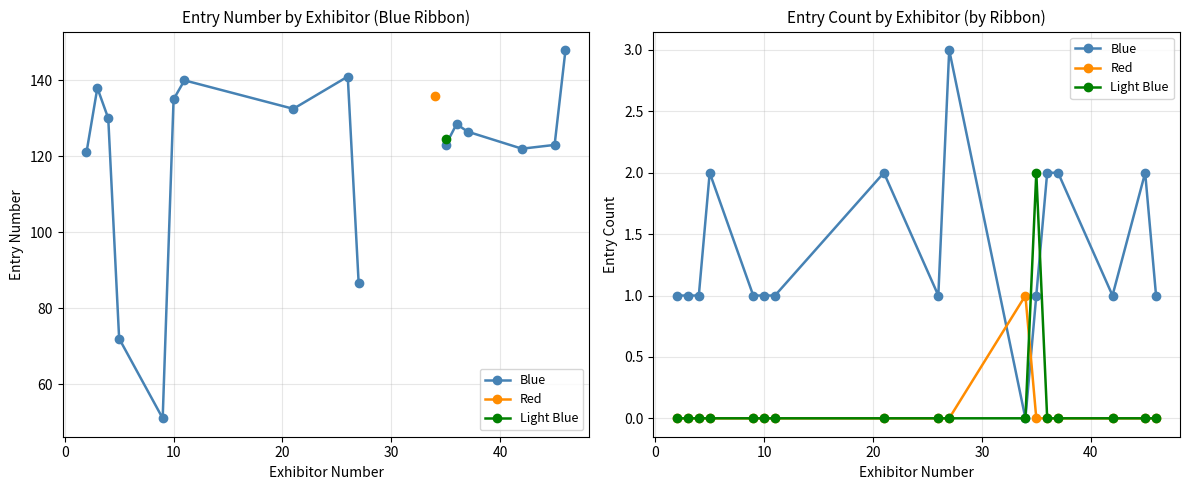

How many interior local peaks does the Light Blue series have?

1